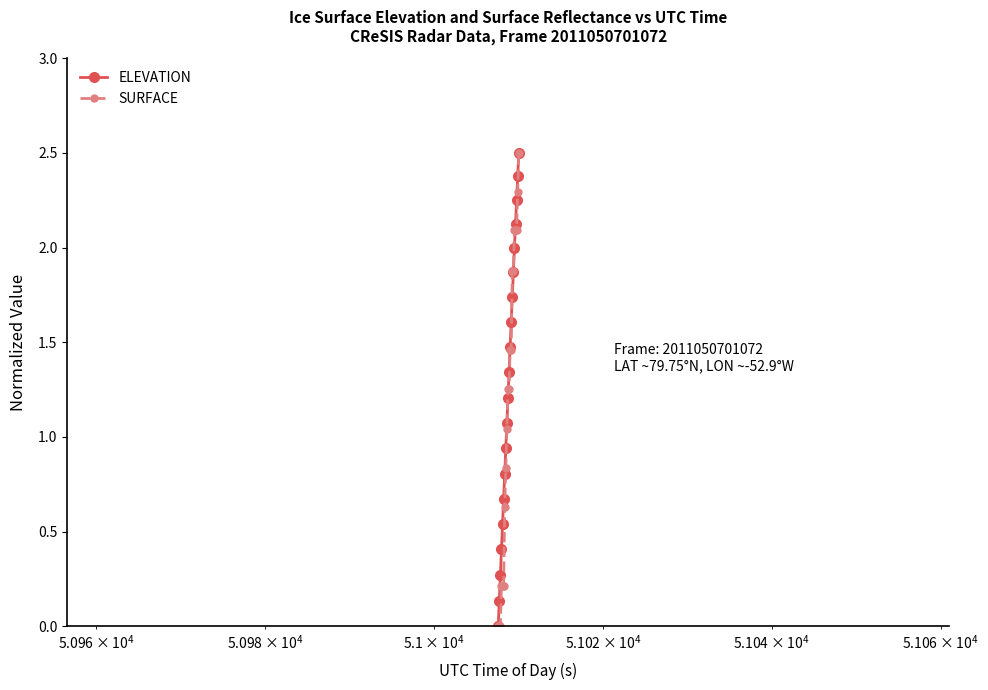

True or false: ELEVATION has more than 1 points higher than both neighbors.

False